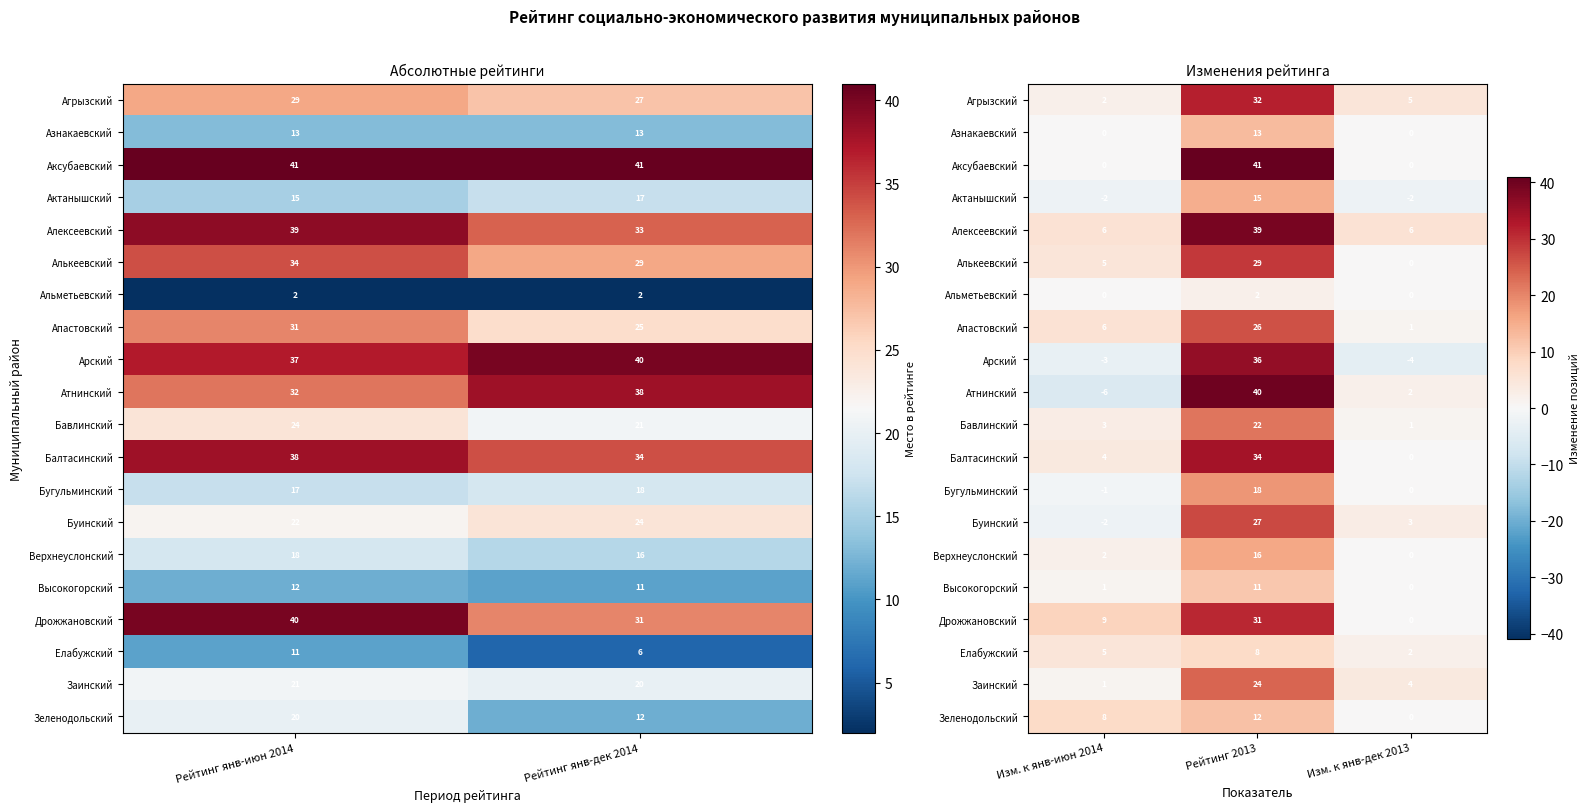

How many series are shown in this chart?

20